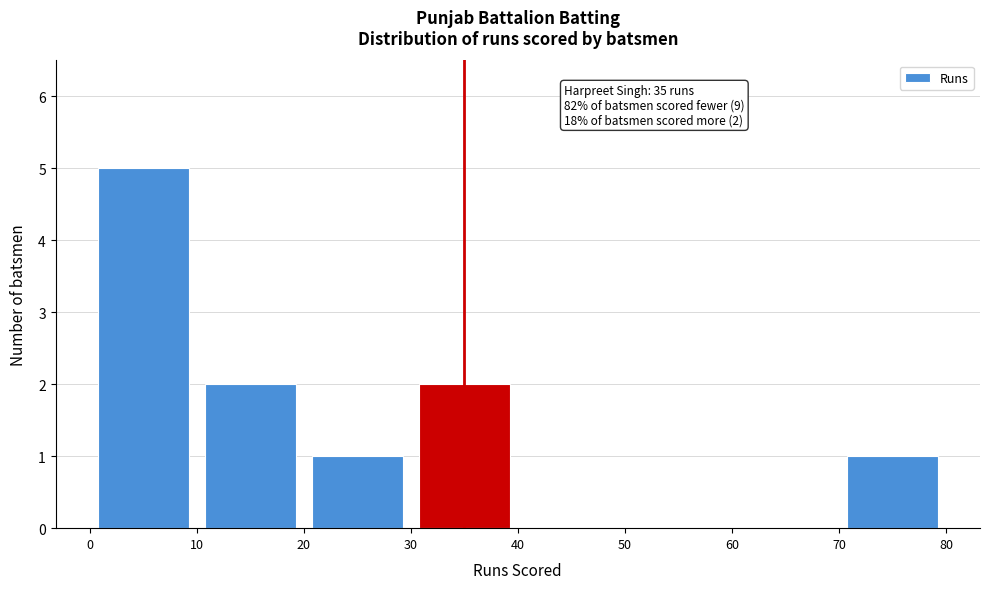

Over which range of the x-axis is the bar tallest?

0 to 10